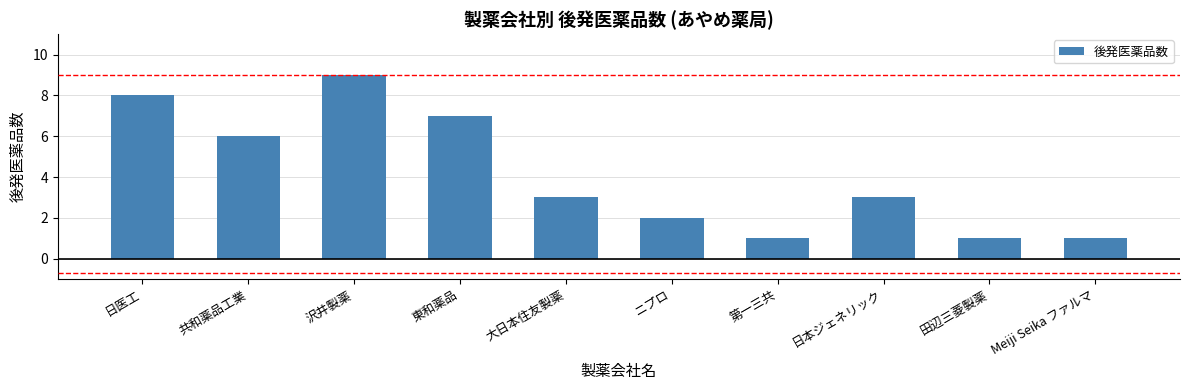

What is the label of the 6th bar from the left?

ニプロ